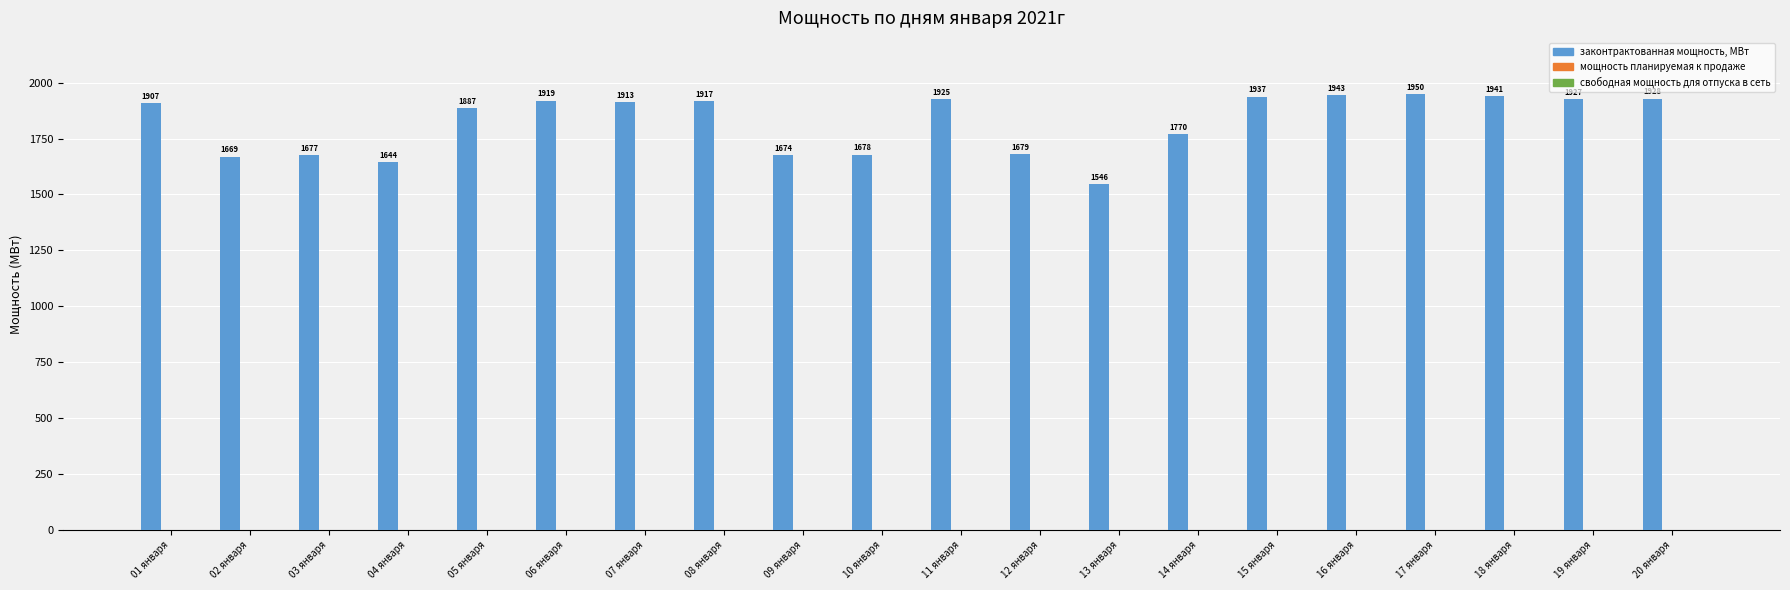

Where is the data nearest to the value 1747?

14 января